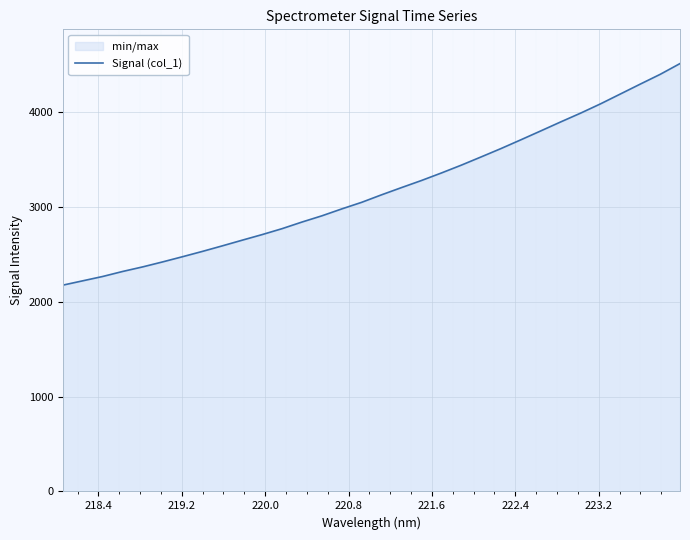

What is the difference between the maximum and minimum values?

2338.2